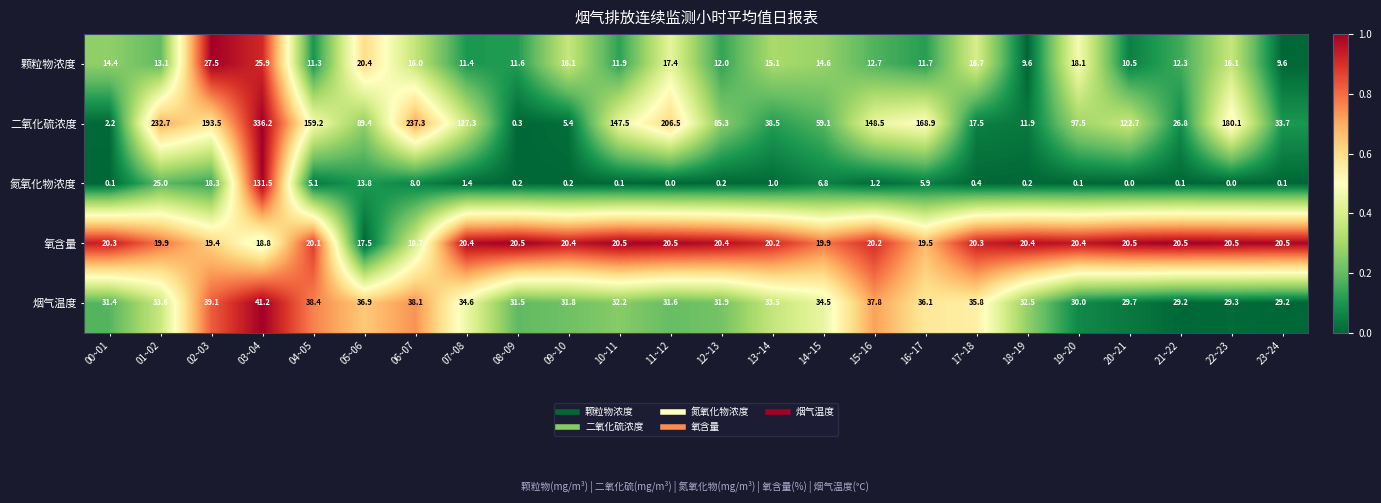

Which series has the largest total across all categories?

二氧化硫浓度